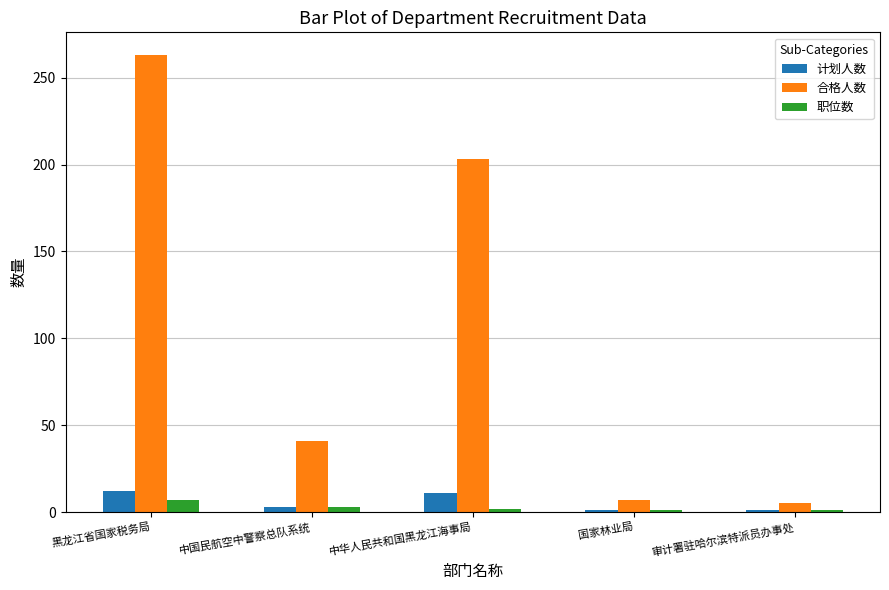

Are the bars horizontal?

No